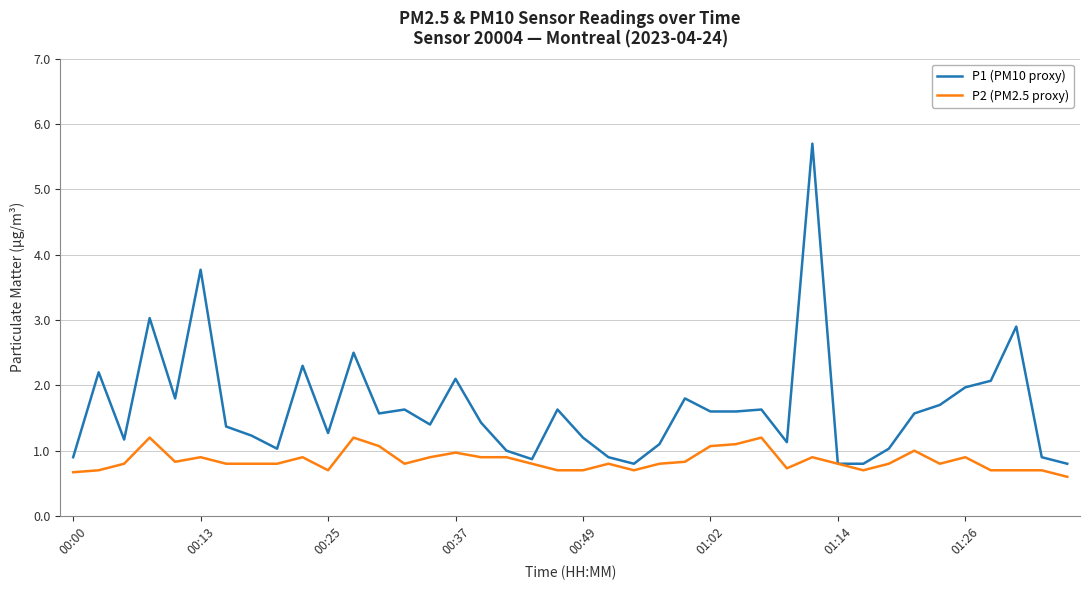

Reading right to left, what are all the values shown in this chart?

P1 (PM10 proxy): 0.8	0.9	2.9	2.1	2.0	1.7	1.6	1.0	0.8	0.8	5.7	1.1	1.6	1.6	1.6	1.8	1.1	0.8	0.9	1.2	1.6	0.9	1.0	1.4	2.1	1.4	1.6	1.6	2.5	1.3	2.3	1.0	1.2	1.4	3.8	1.8	3.0	1.2	2.2	0.9
P2 (PM2.5 proxy): 0.6	0.7	0.7	0.7	0.9	0.8	1.0	0.8	0.7	0.8	0.9	0.7	1.2	1.1	1.1	0.8	0.8	0.7	0.8	0.7	0.7	0.8	0.9	0.9	1.0	0.9	0.8	1.1	1.2	0.7	0.9	0.8	0.8	0.8	0.9	0.8	1.2	0.8	0.7	0.7